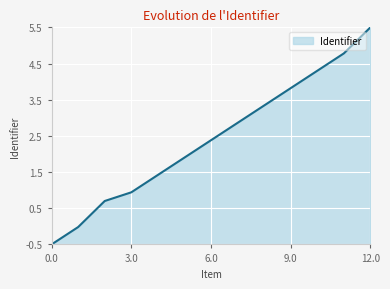

What is the maximum value shown in the chart?

5.5